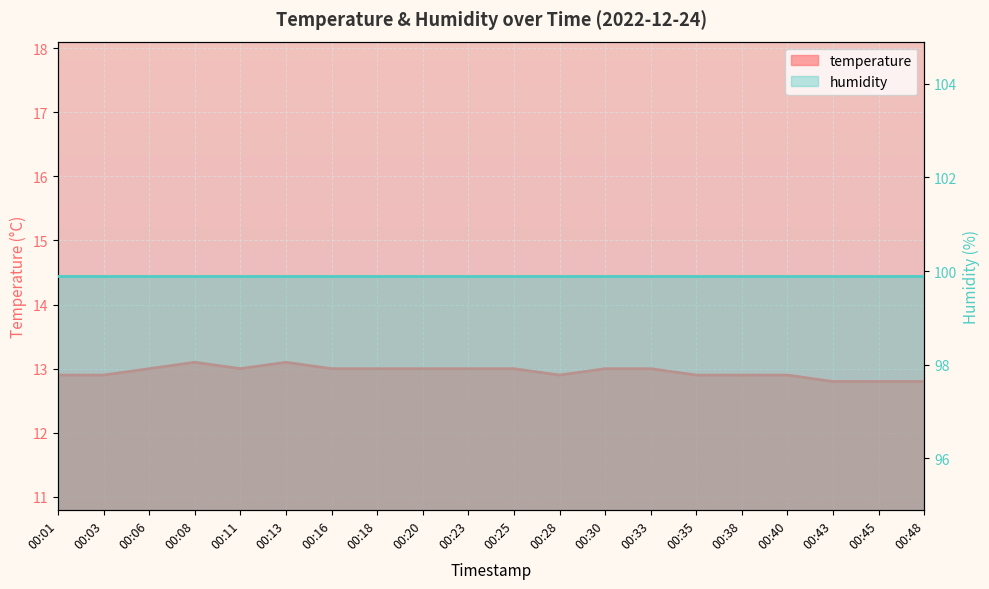

What is the approximate value at 00:33?

13.0